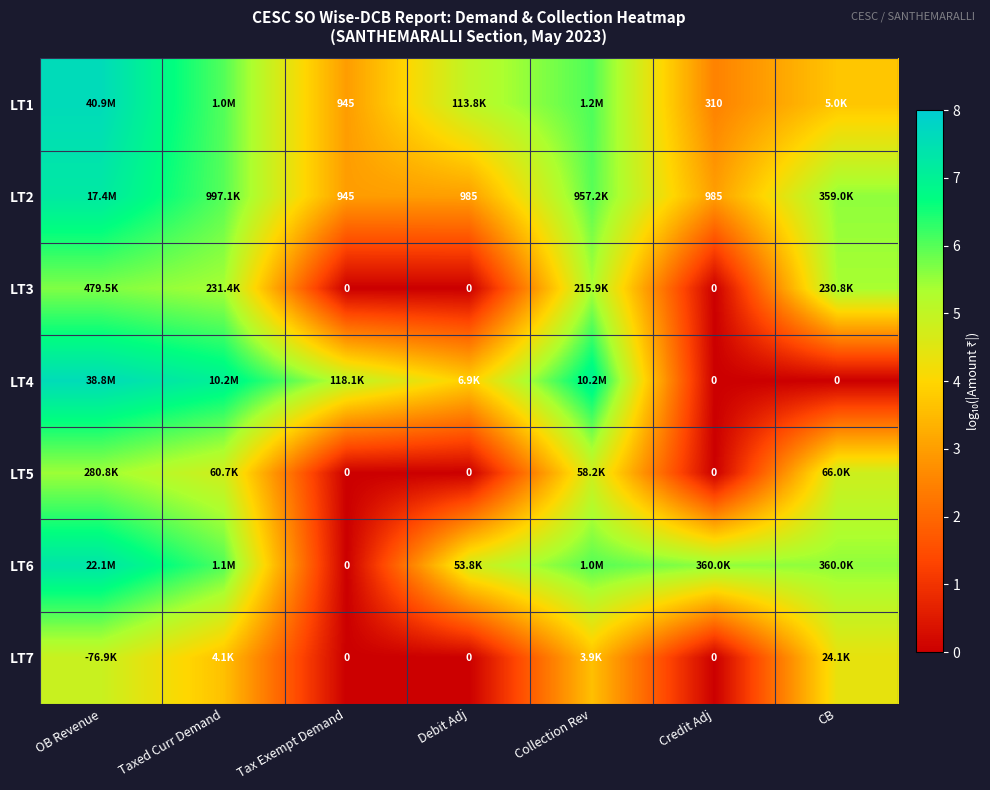

What is the difference between the LT2 values at CB and Collection Rev?

0.4